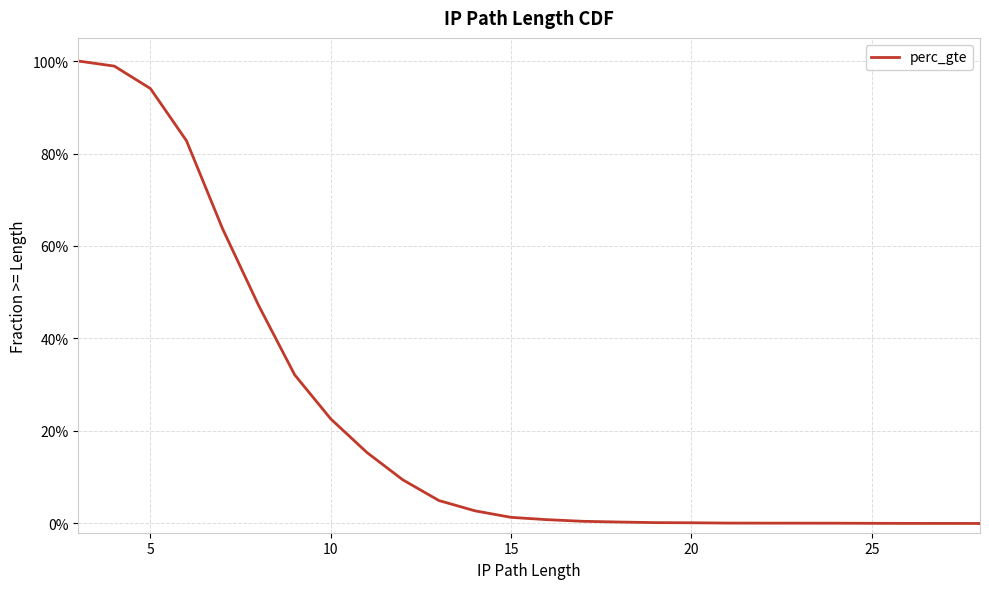

What is the average value?

0.2